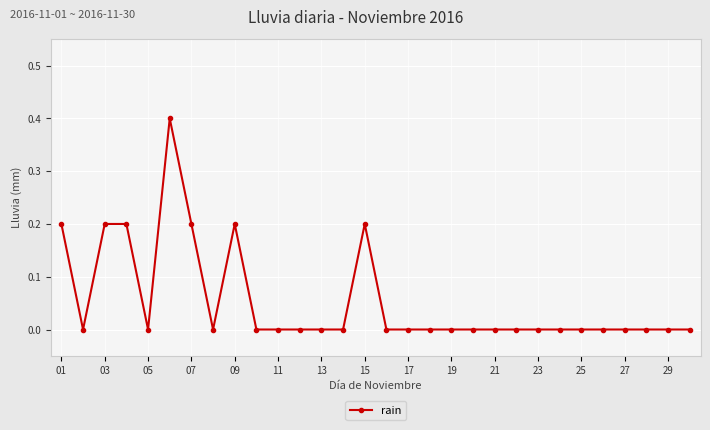

What is the maximum value shown in the chart?

0.4